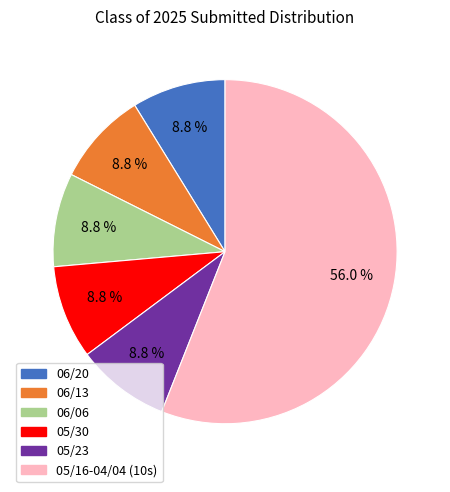

Does any single category account for the majority?

Yes